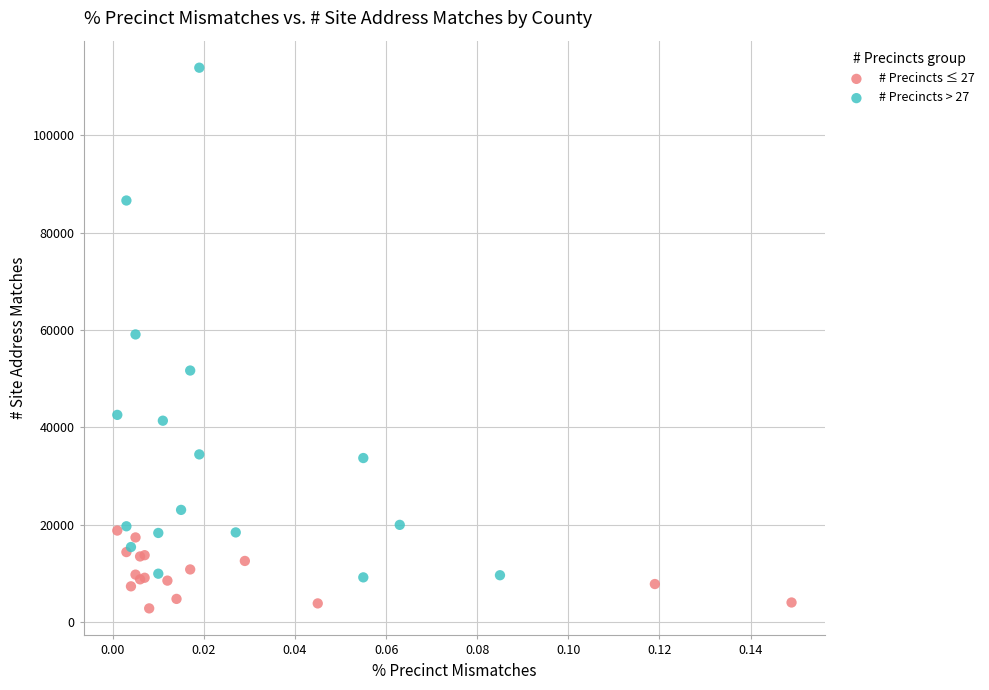

Which series reaches the minimum Y coordinate?

# Precincts ≤ 27